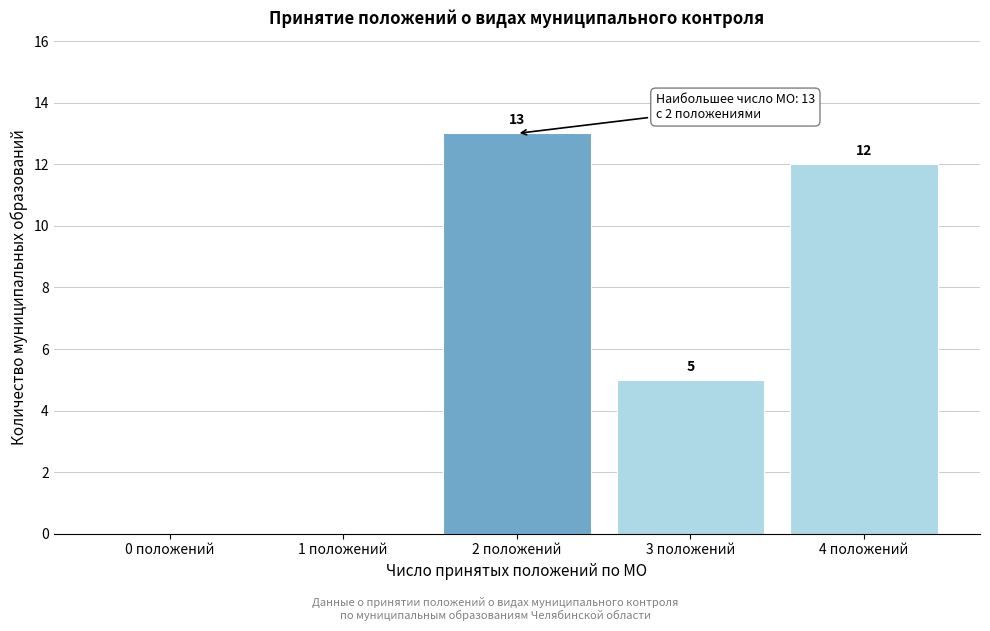

Reading left to right, what are all the values shown in this chart?

0 положений=0	1 положений=0	2 положений=13	3 положений=5	4 положений=12